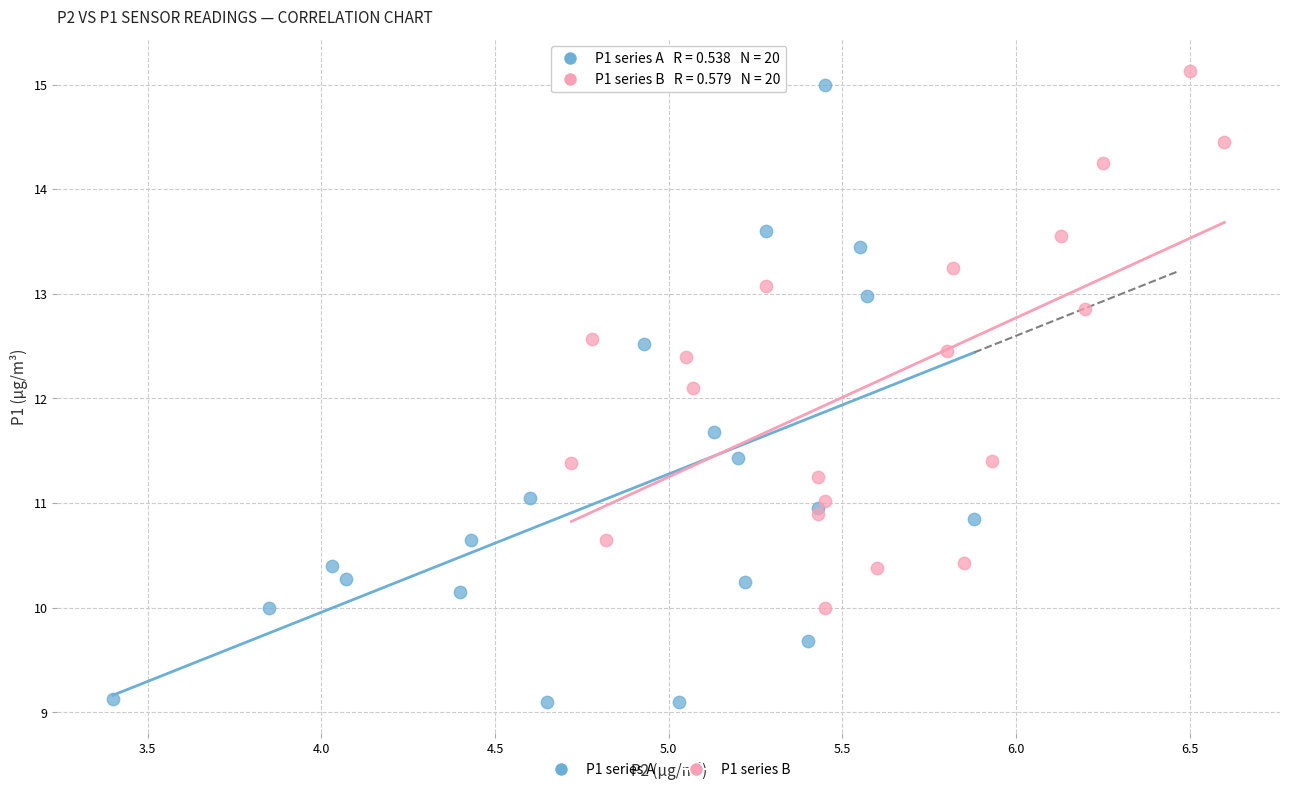

Which series reaches the minimum Y coordinate?

P1 series A